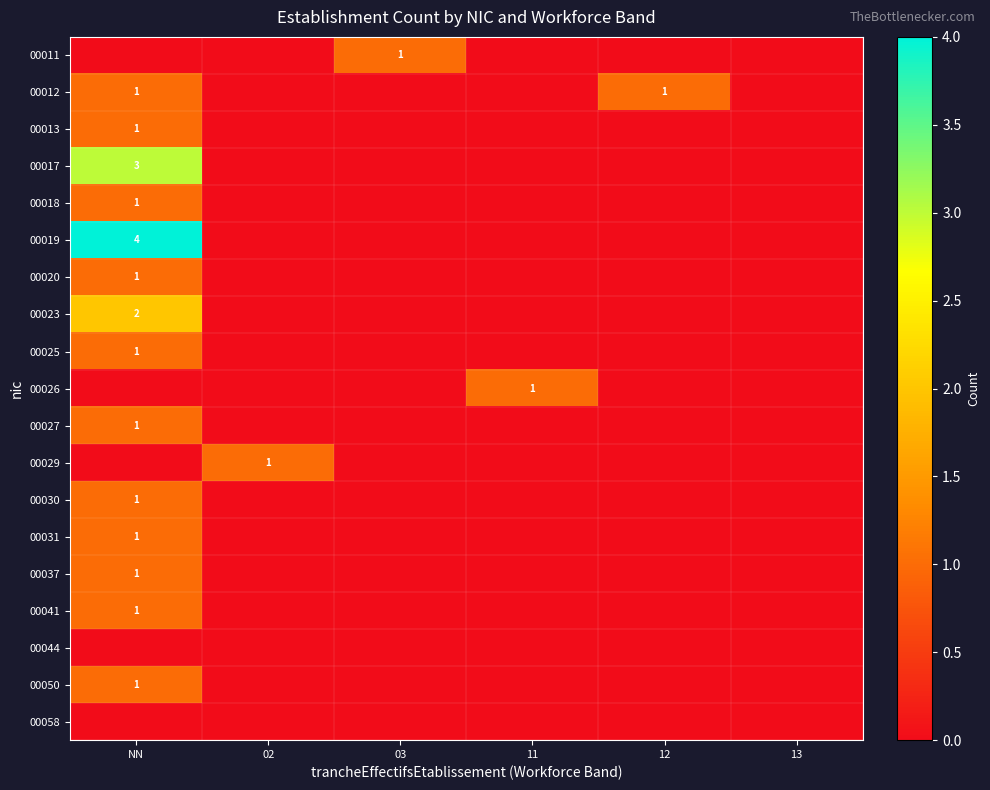

True or false: 00011 has a value of 1 at 03.

True